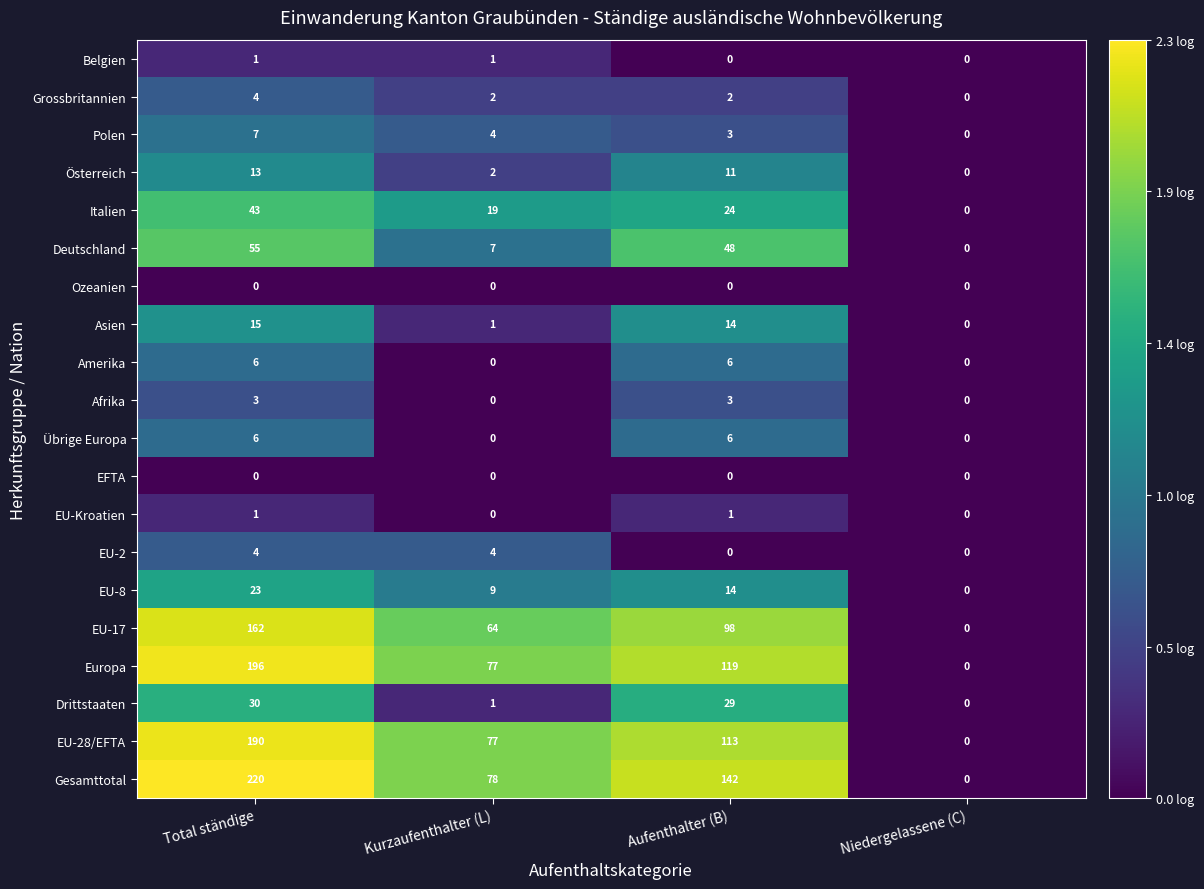

What is the greatest value displayed?

220